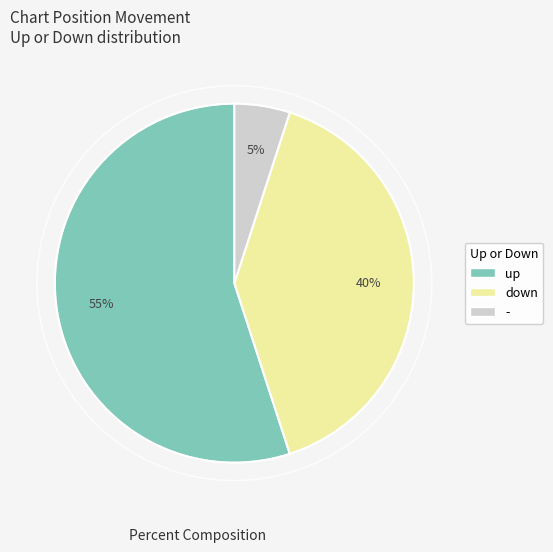

To the nearest percent, what portion does down represent?

40%